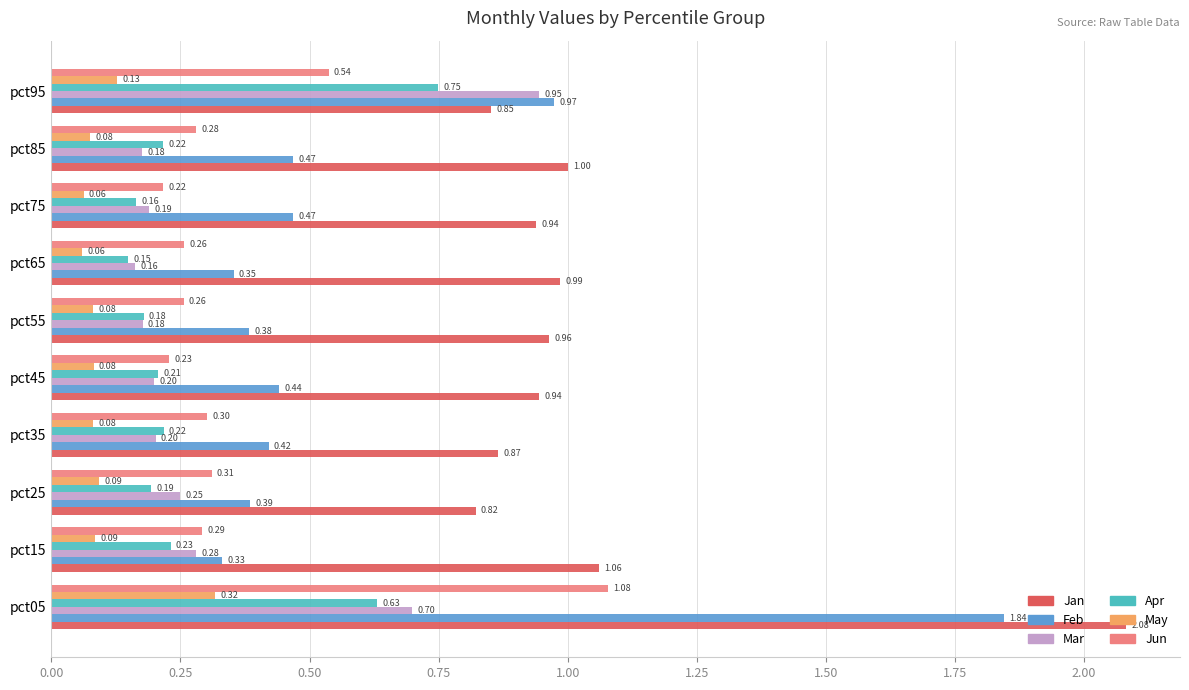

Which series changed the most between pct25 and pct55?

Jan